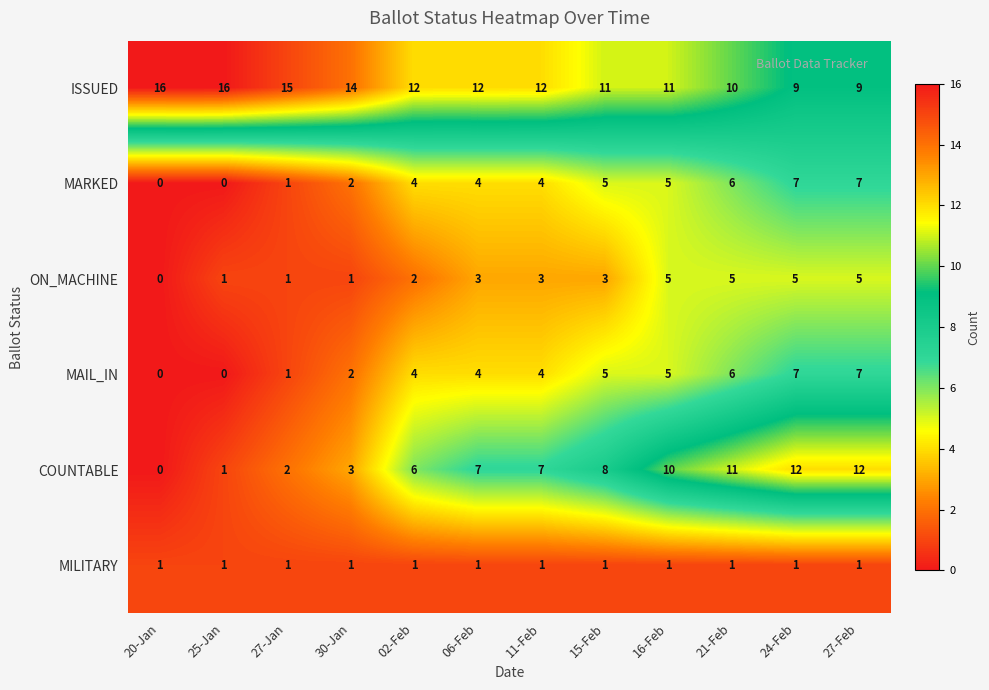

What is the sum of all MARKED values?

45